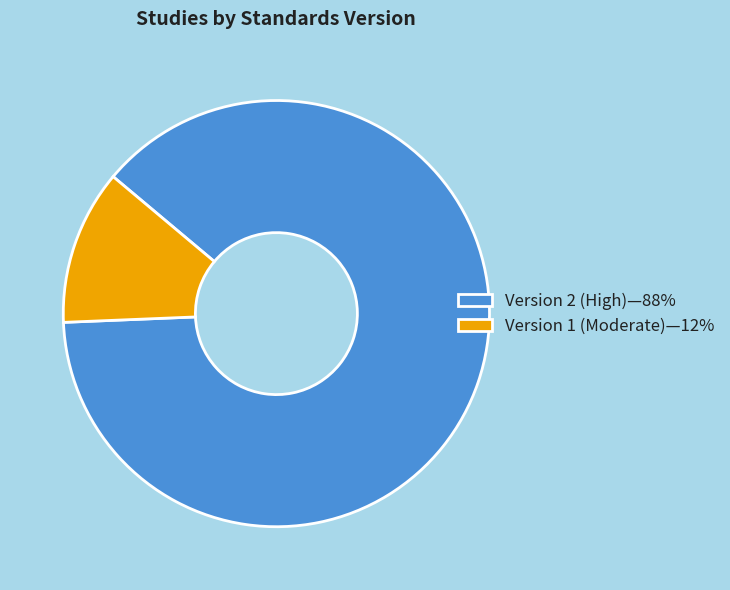

Does any single category account for the majority?

Yes